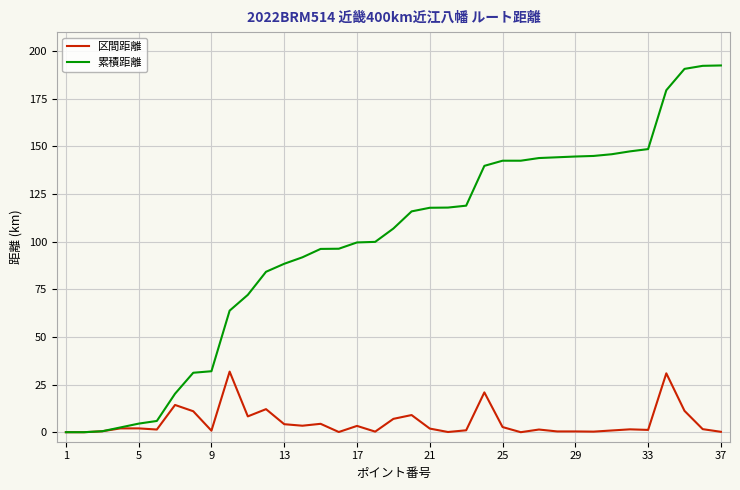

Which series has the largest range (max minus min)?

累積距離